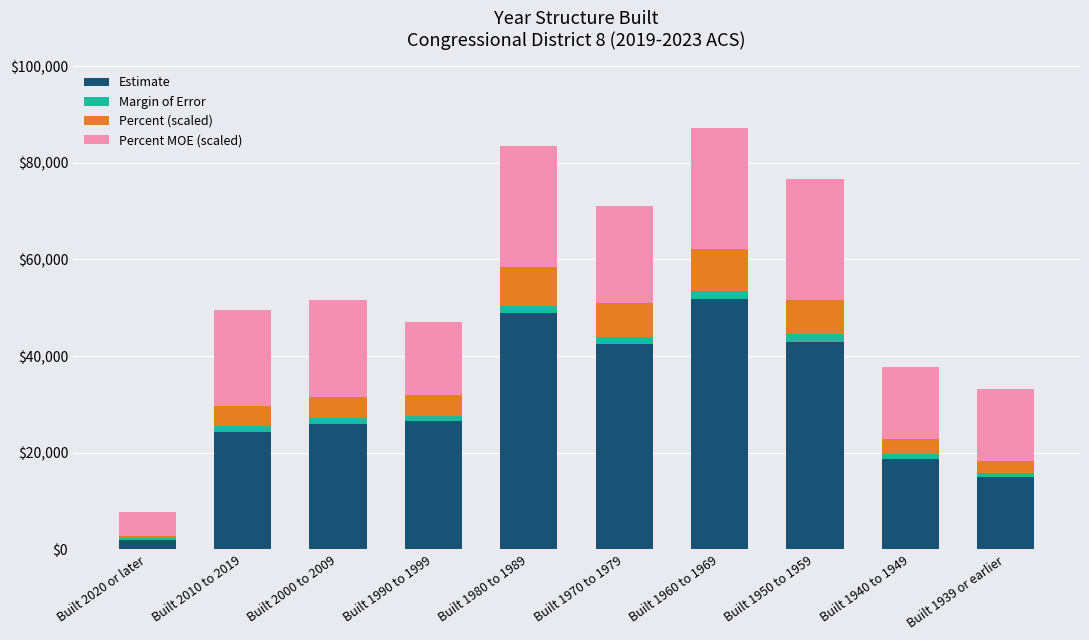

What is the highest value of the Estimate series?

51908